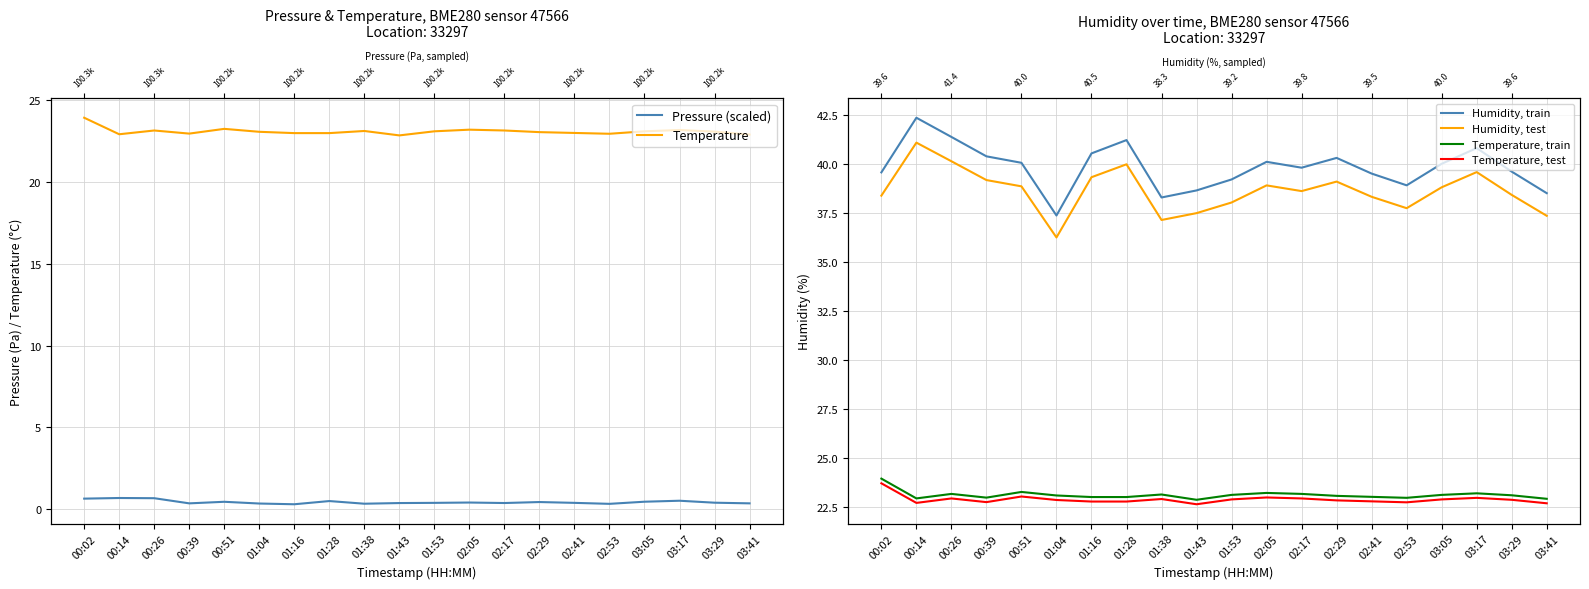

How many lines are shown in the chart?

6